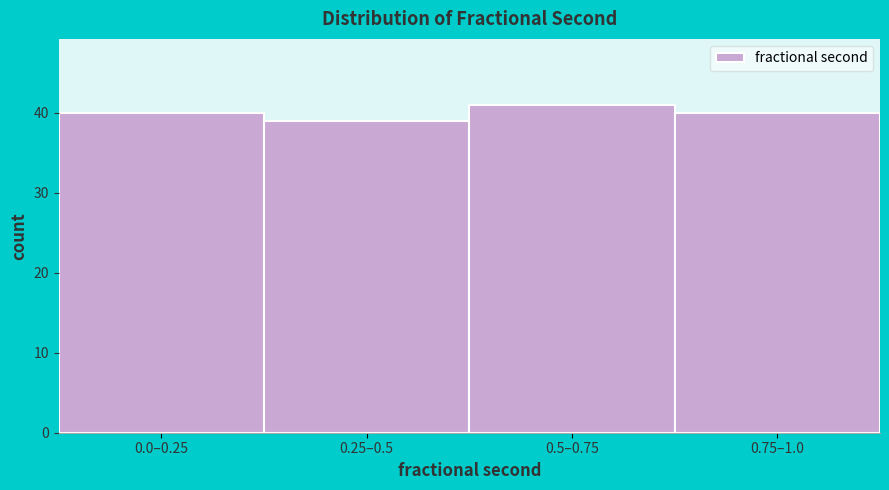

Reading left to right, list all the values displayed in this chart.

40	39	41	40